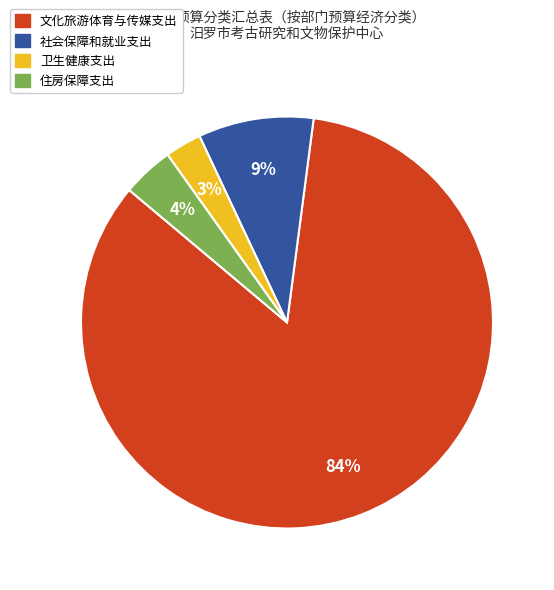

Combined, do 住房保障支出 and 社会保障和就业支出 account for over 50%?

No